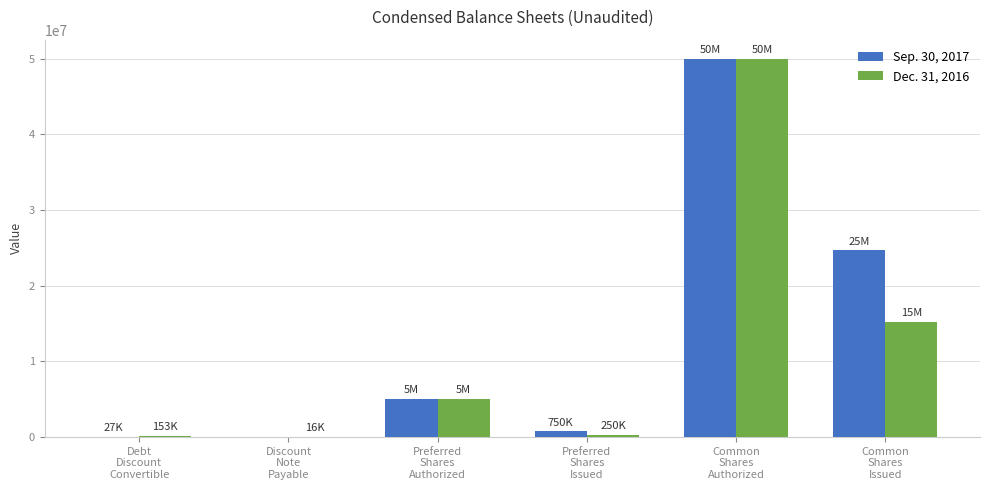

What is the greatest value displayed?

50000000